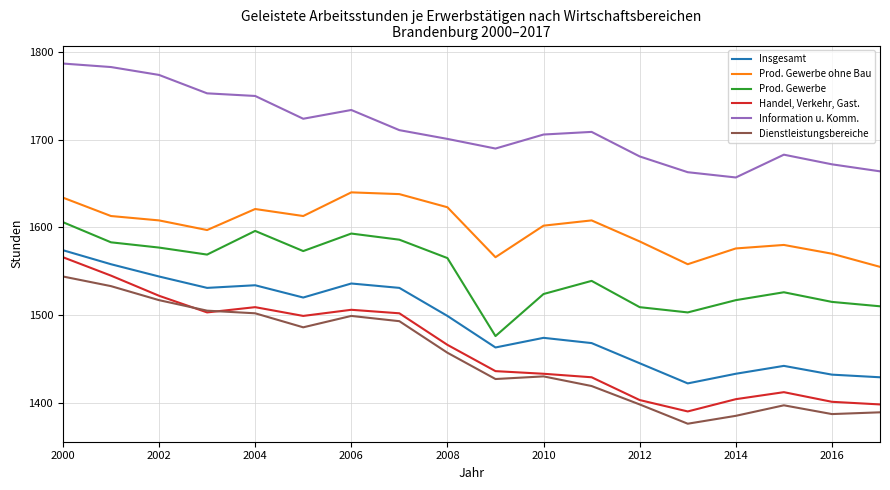

What is the smallest value displayed?

1376